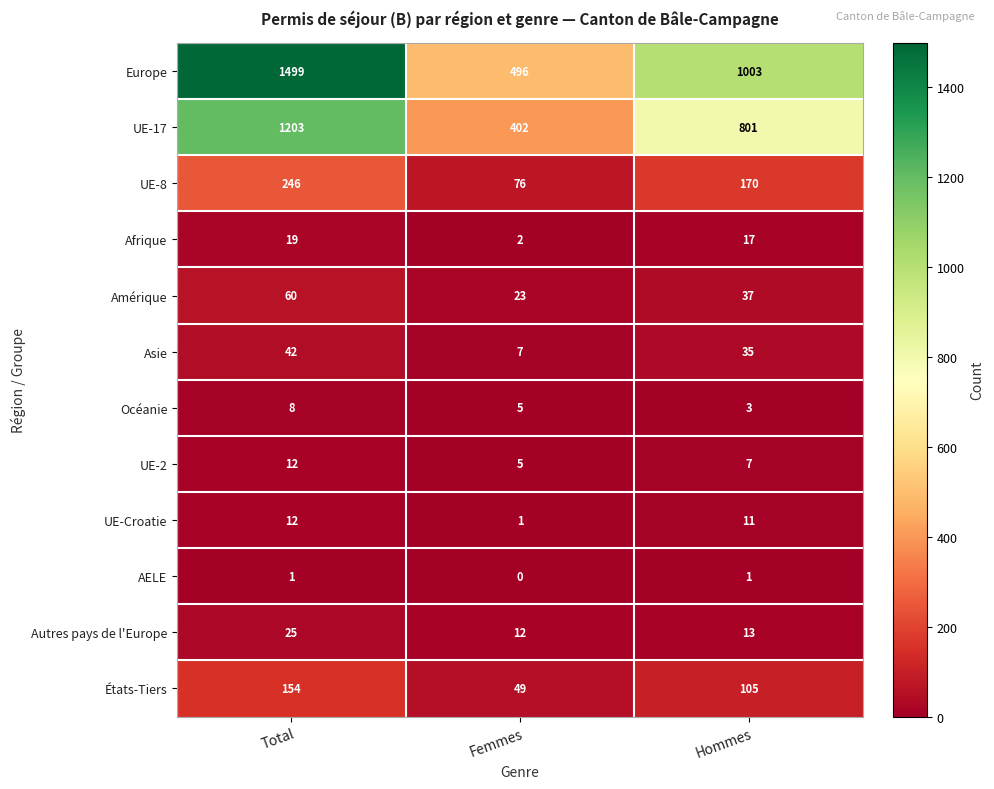

Which series changed the most between Total and Hommes?

Europe